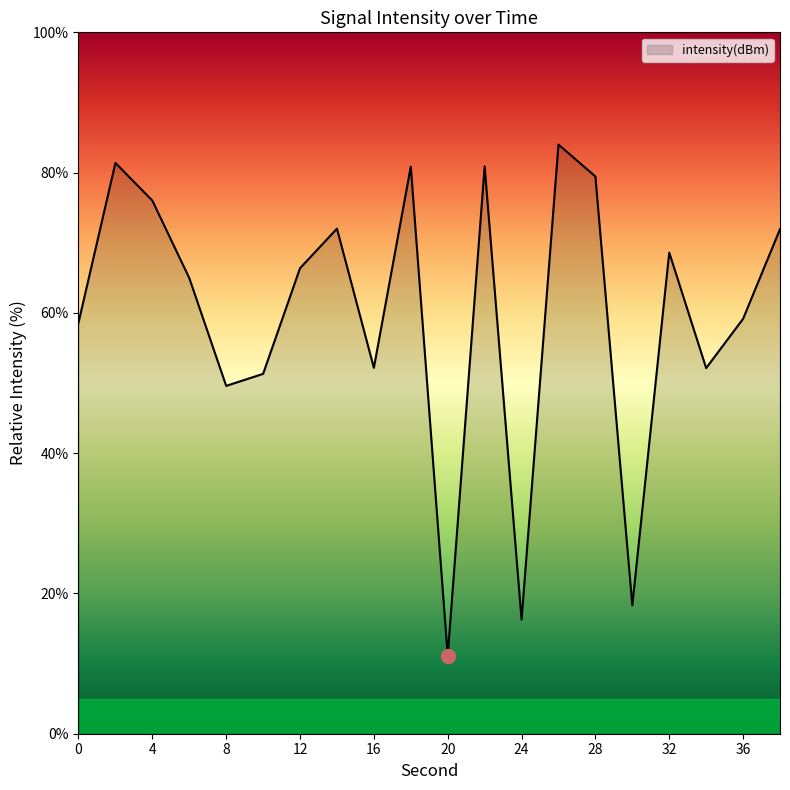

What is the minimum value shown in the chart?

11.1